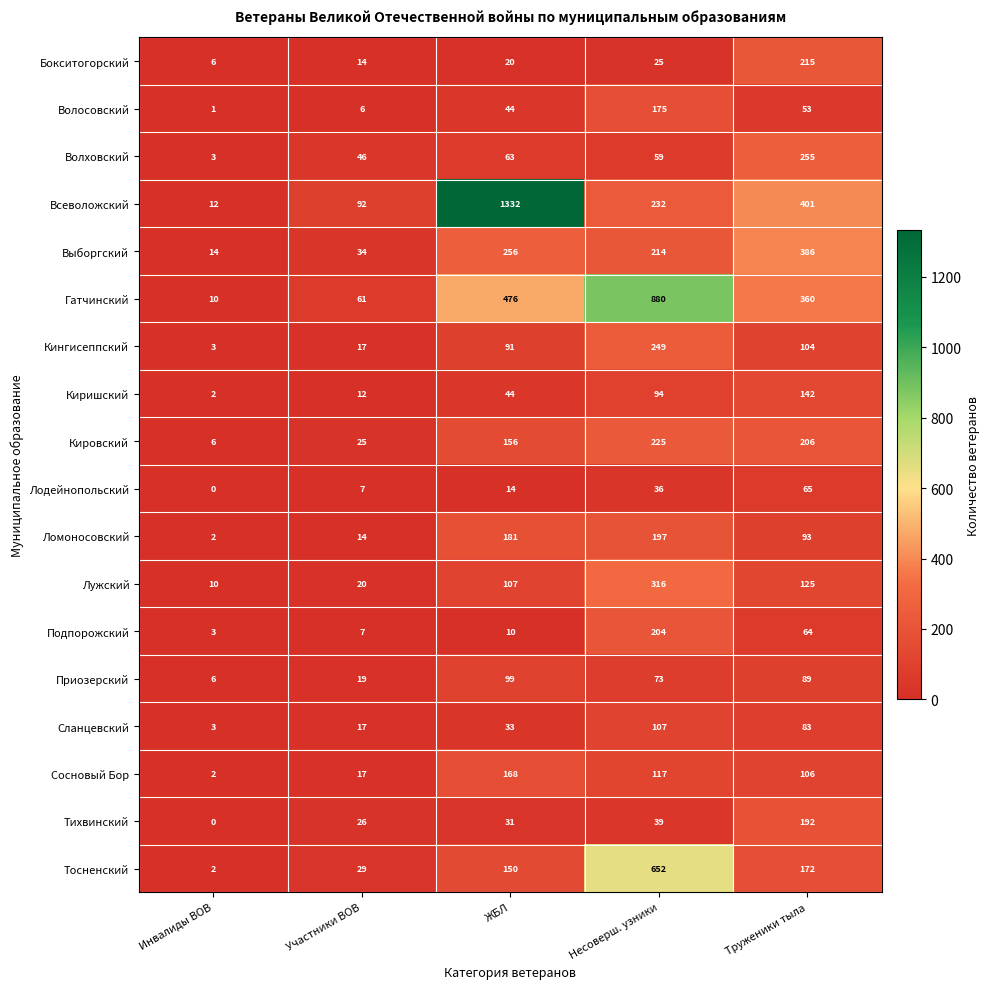

What is the difference between the maximum and second lowest values in the Лодейнопольский series?

58